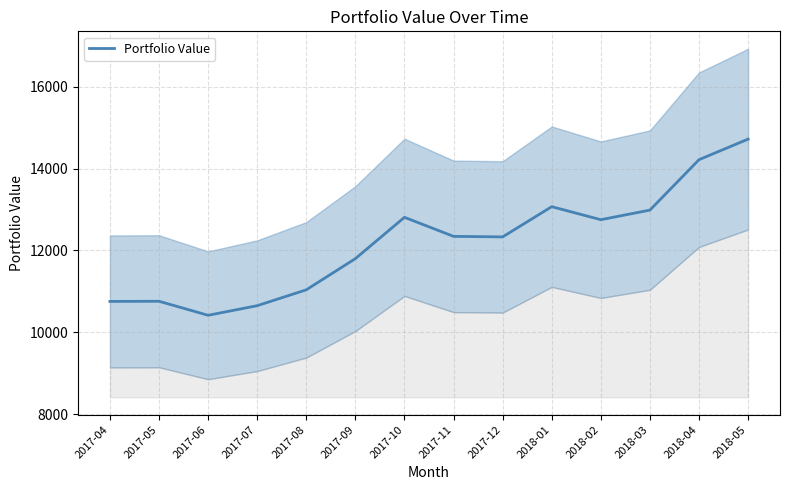

Is this an area chart (filled region under the line)?

No